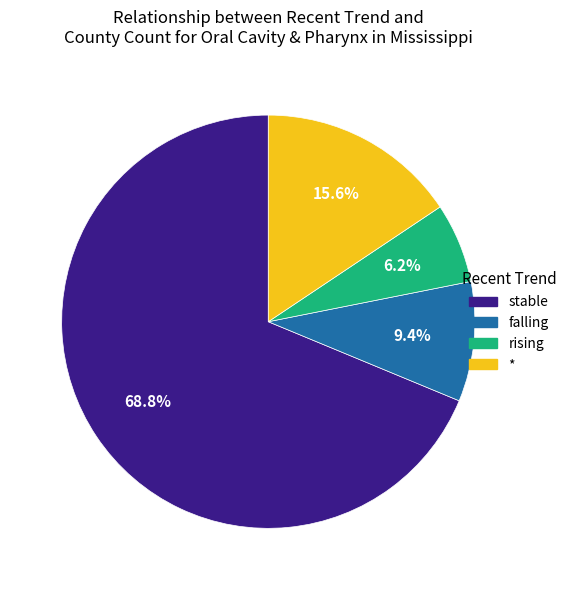

What is the ratio of the value at falling to the value at *?

0.6